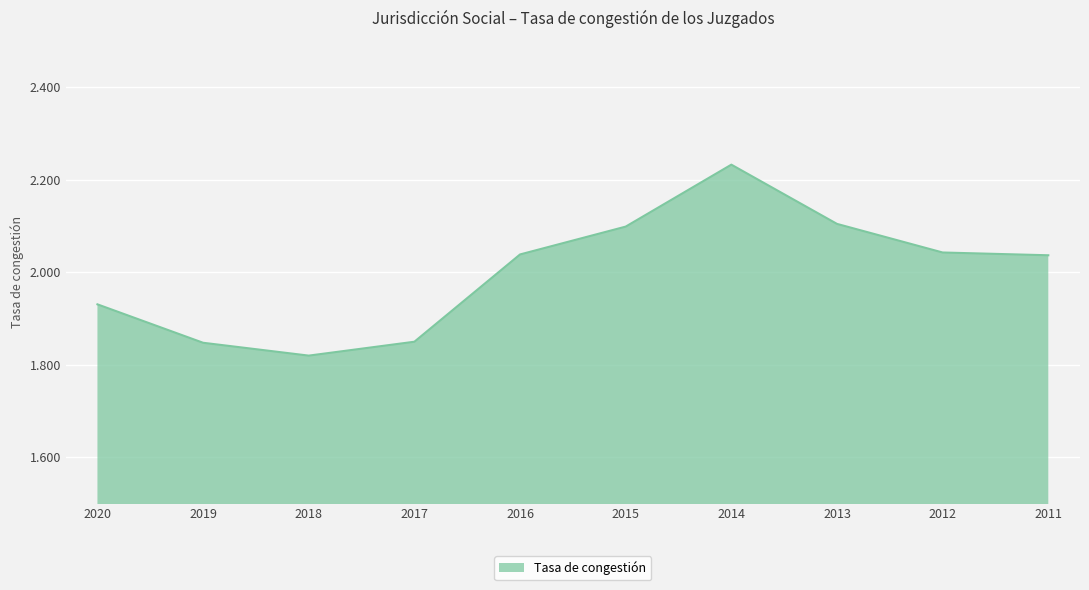

What is the difference between the values at 2019 and 2015?

0.3